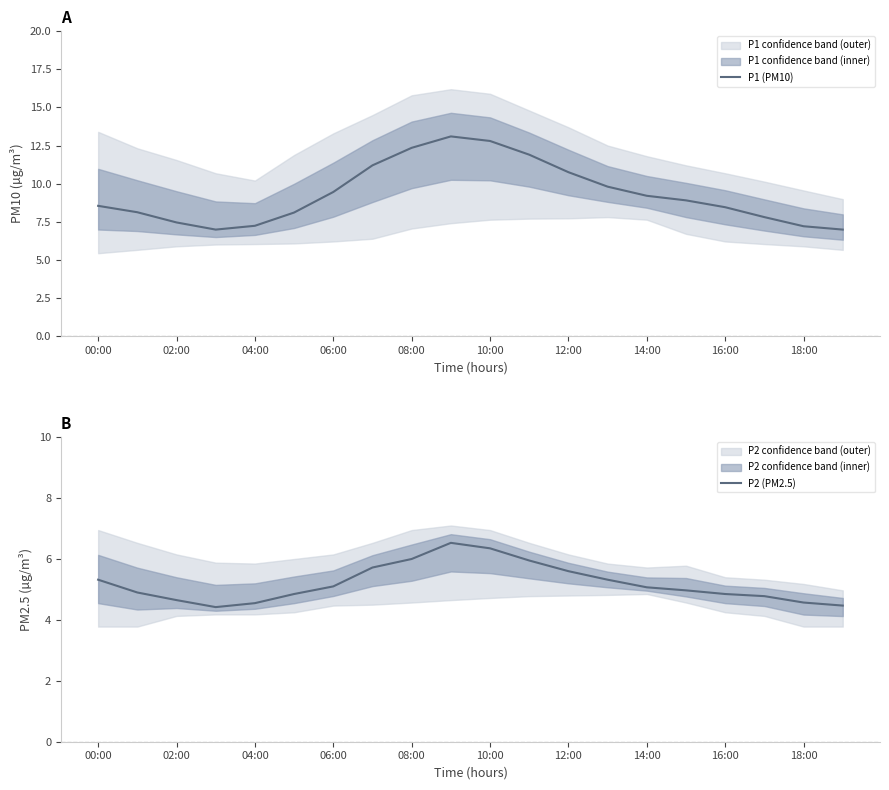

List the series in order of their overall mean, lowest first.

P2 (PM2.5), P1 (PM10)